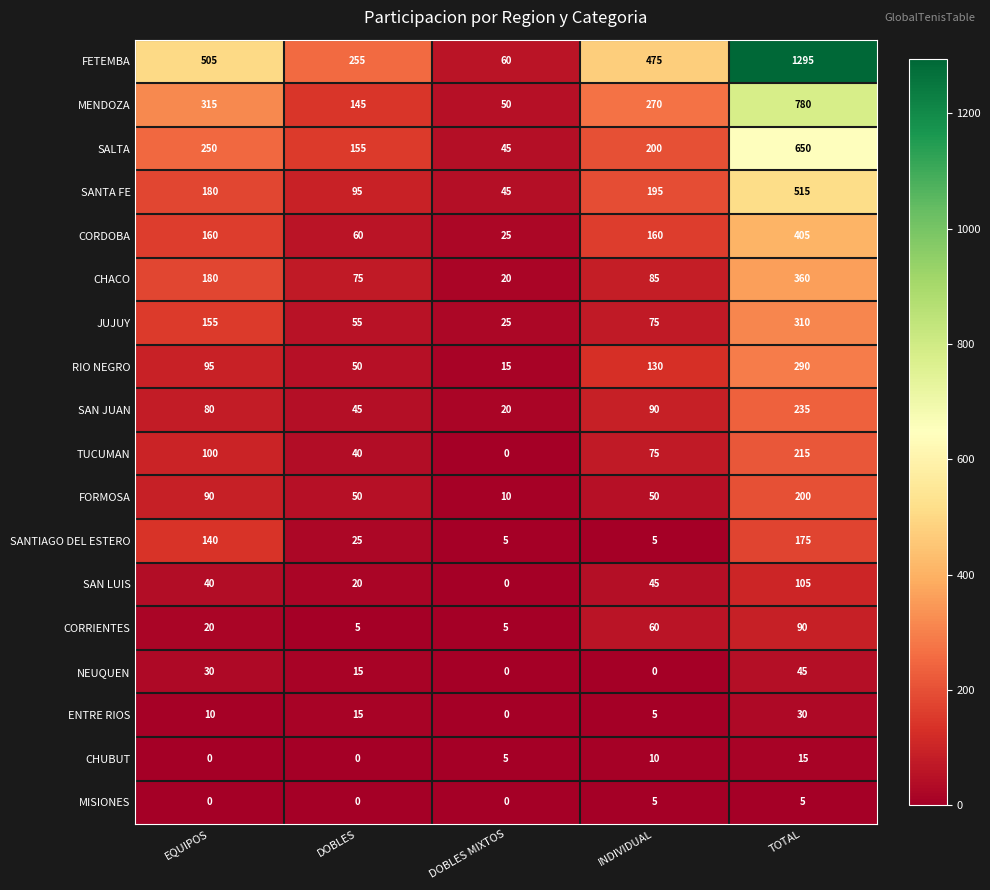

How many values in the MENDOZA series are below 270?

2